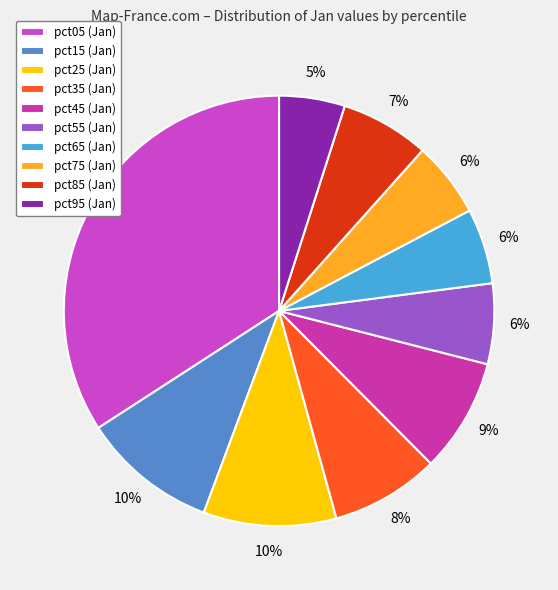

Count the number of slices in the pie.

10